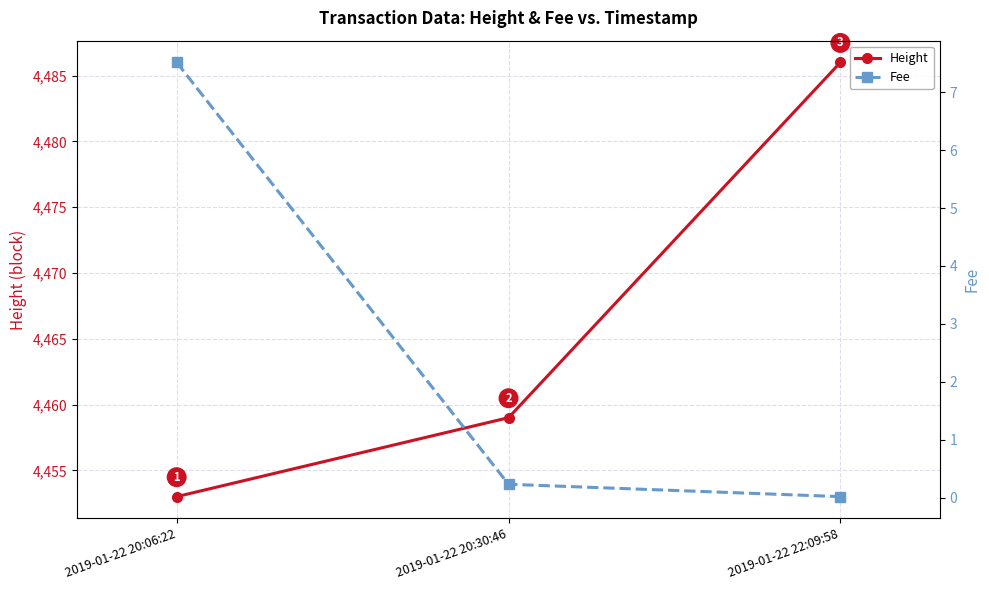

Reading left to right, extract all data points from this chart.

Height: 4453.0	4459.0	4486.0
Fee: 7.5	0.2	0.0